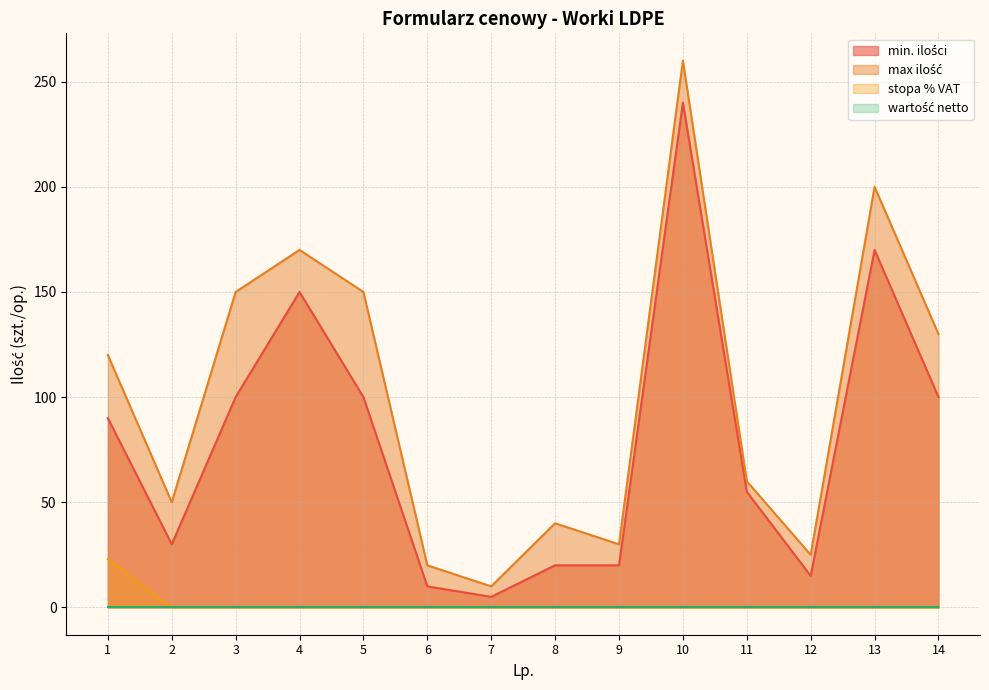

List the labels in order of stopa % VAT value, smallest first.

2, 3, 4, 5, 6, 7, 8, 9, 10, 11, 12, 13, 14, 1